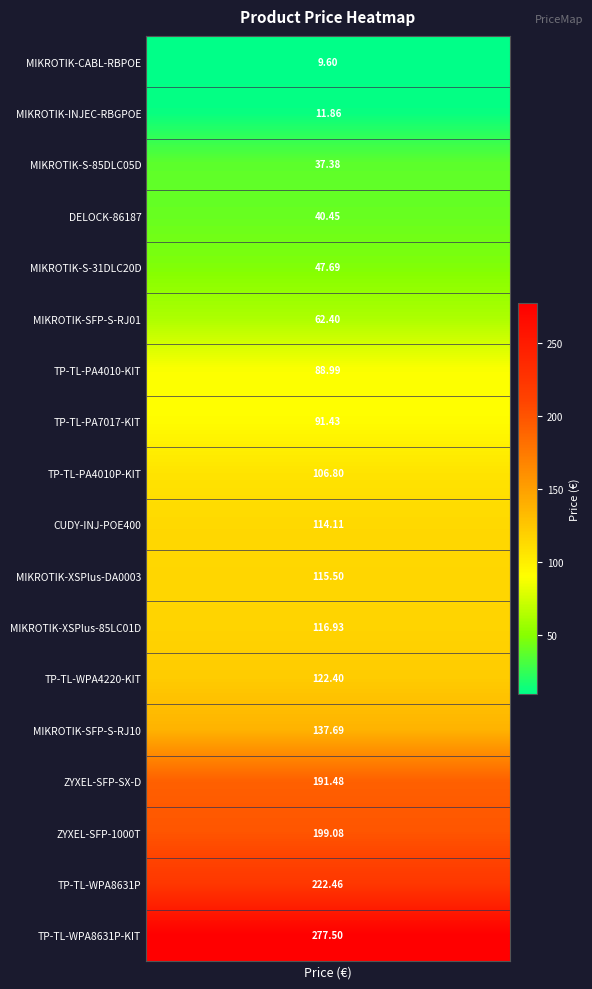

What is the sum of all values?

1993.7